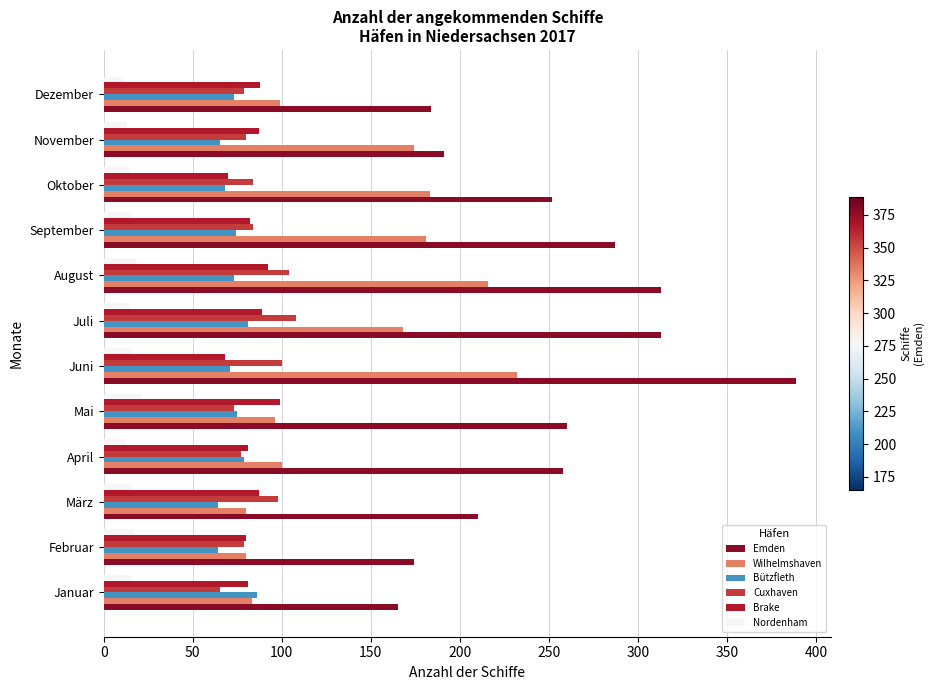

What is the lowest value of the Brake series?

68